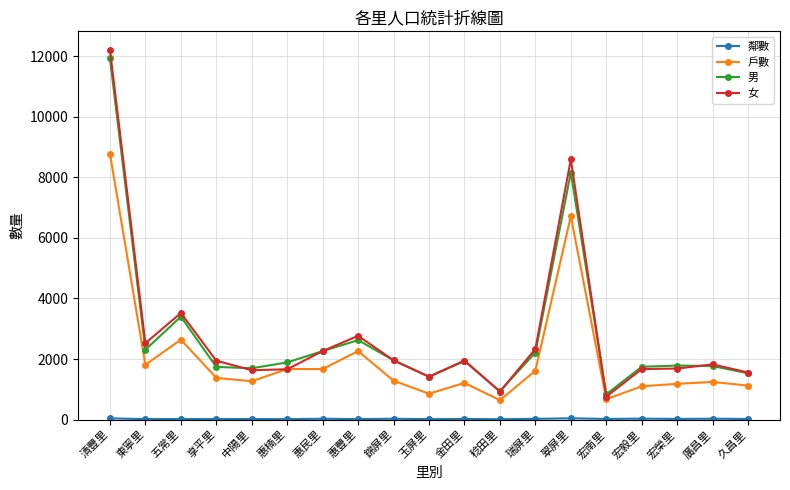

What is the smallest value displayed?

13